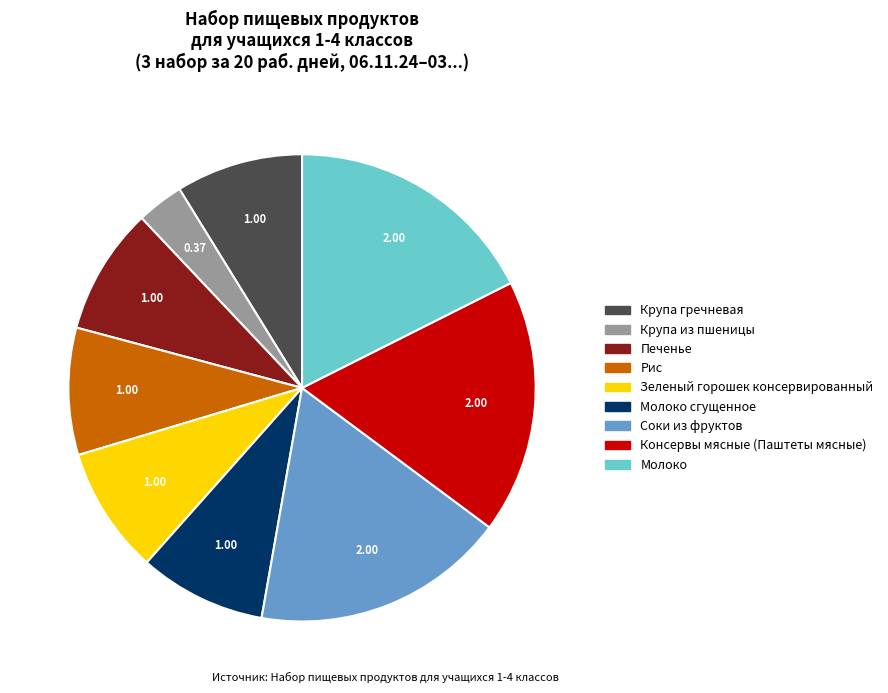

Is there any slice that represents more than half of the pie?

No